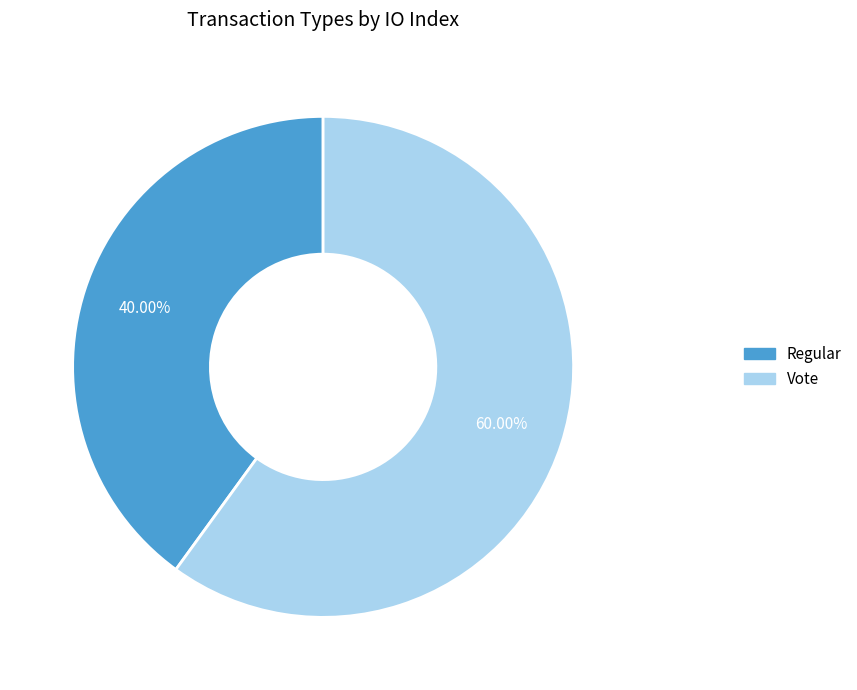

Does Regular account for over 50% of the chart?

No